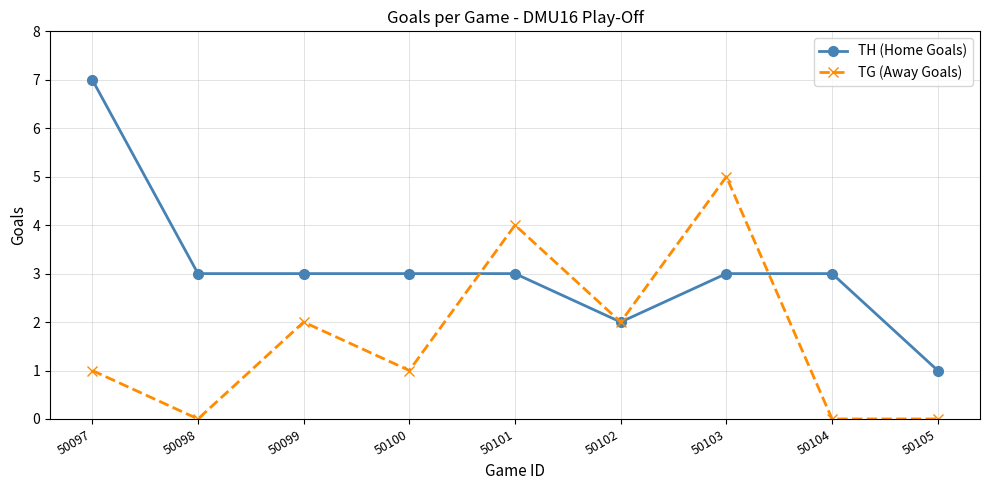

What is the maximum value shown in the chart?

7